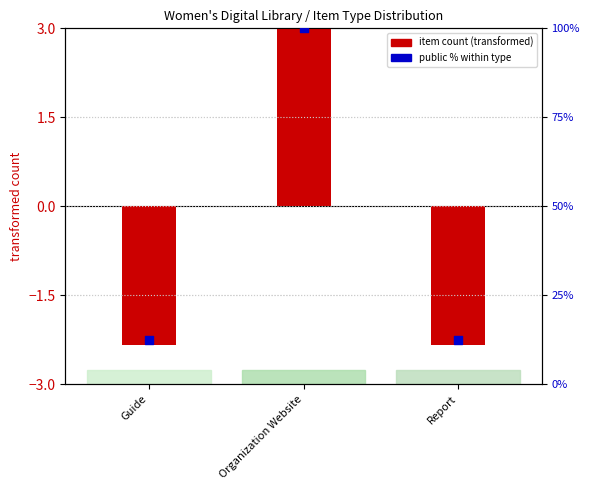

Which series has the widest spread of Y values?

public %